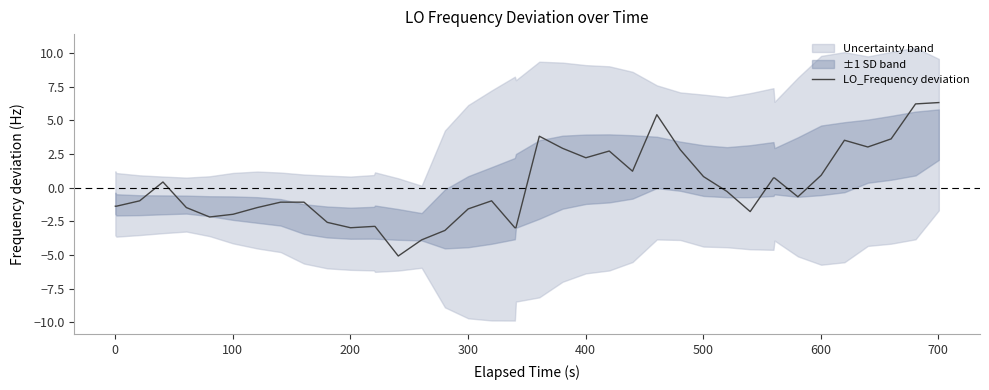

How many data points does each series have?

40